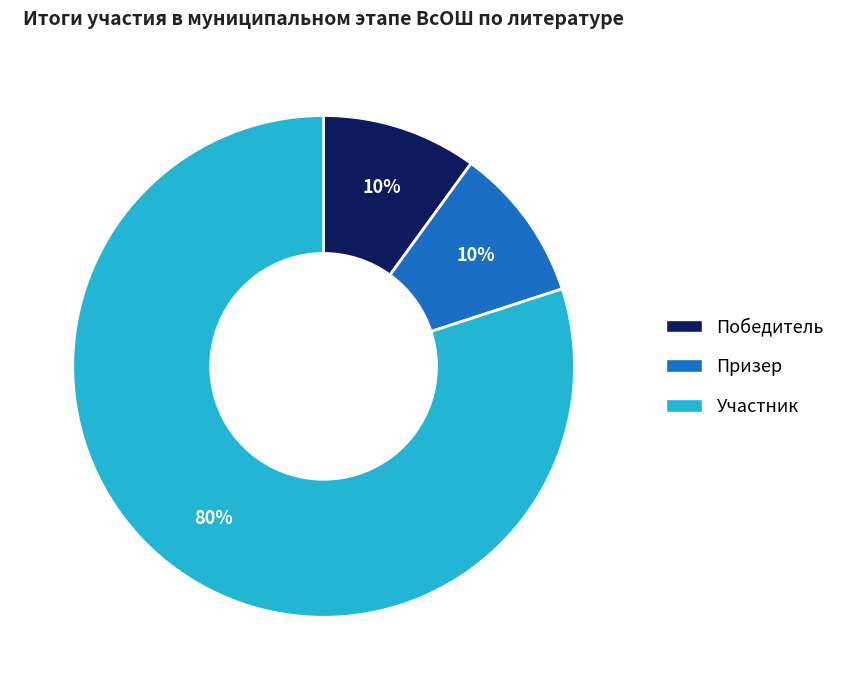

Which slice is the largest?

Участник